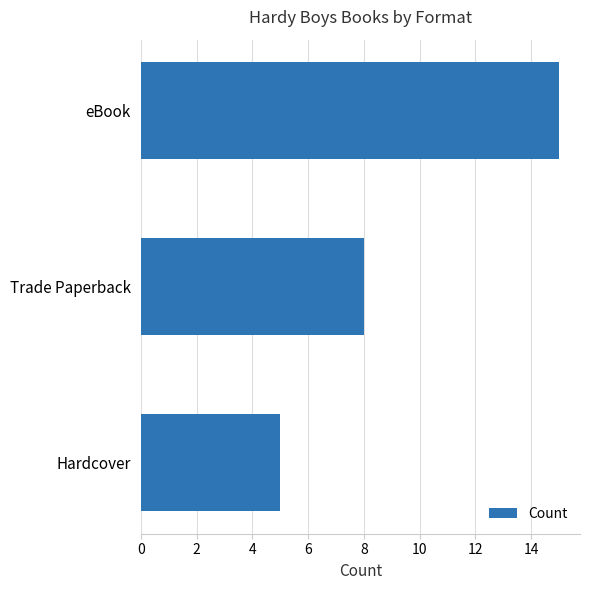

Reading bottom to top, extract all data points from this chart.

Hardcover=5	Trade Paperback=8	eBook=15